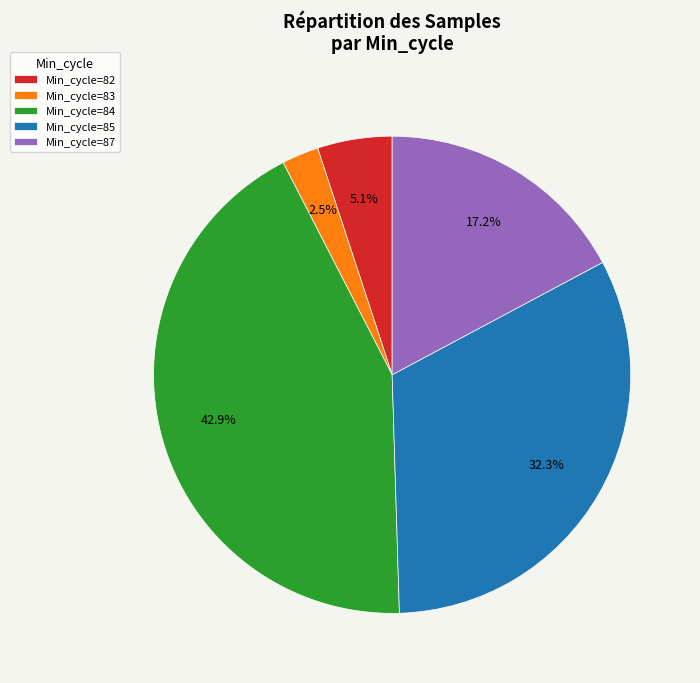

To the nearest percent, what is the average slice percentage?

20%